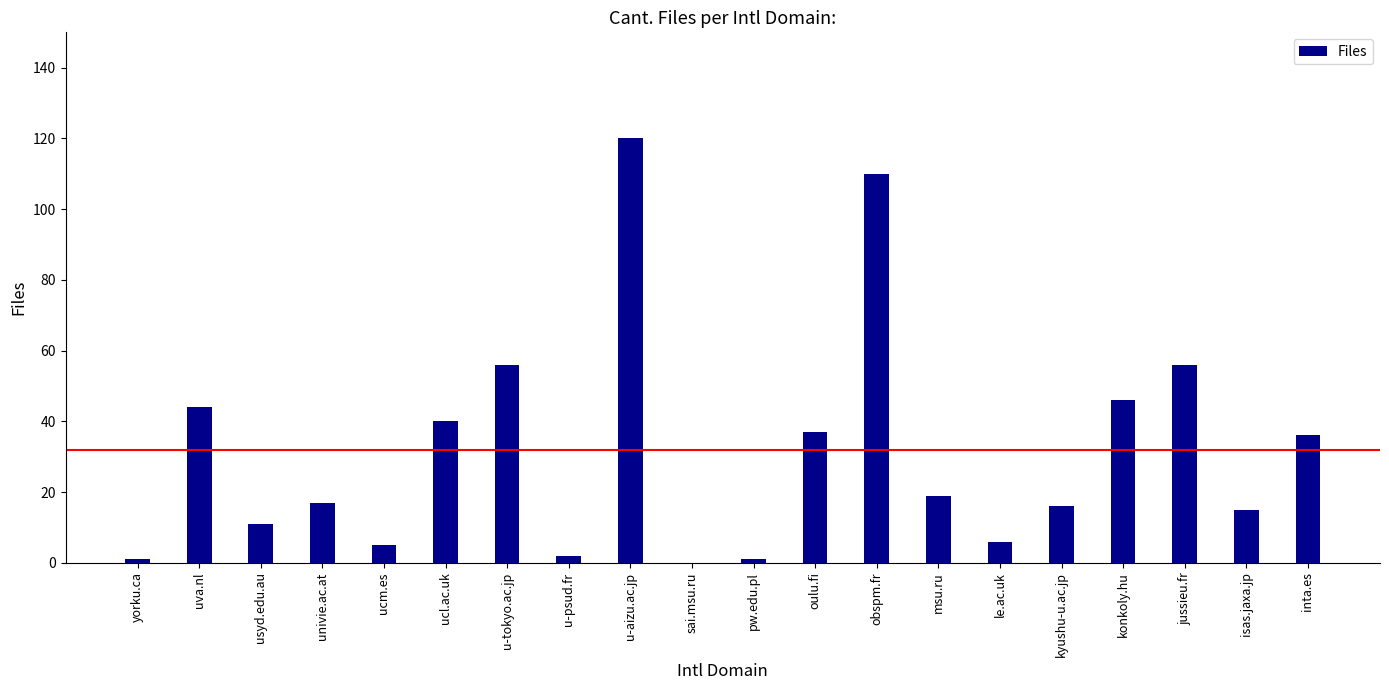

What is the change in value from ucl.ac.uk to isas.jaxa.jp?

-25